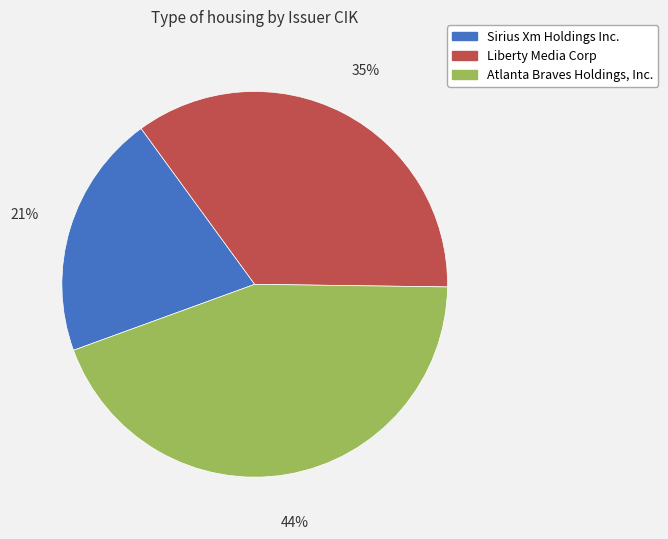

Which slice is the smallest?

Sirius Xm Holdings Inc.